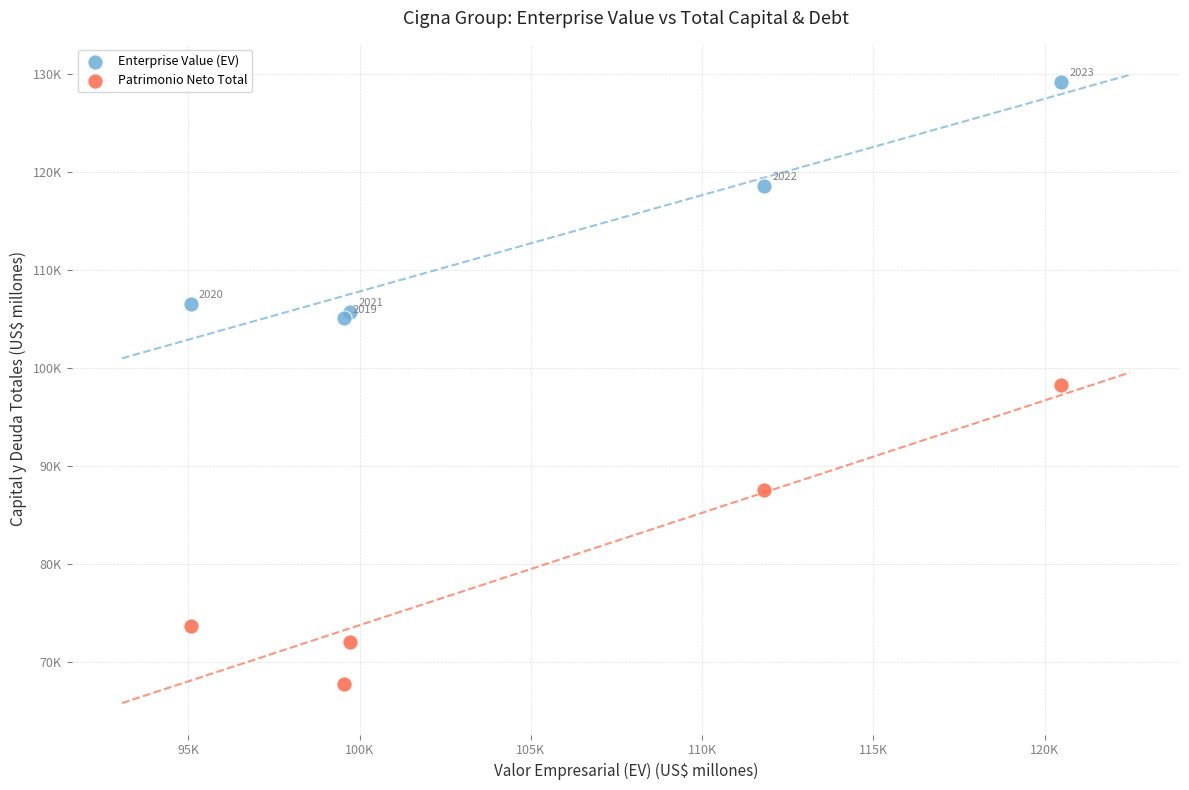

Which series reaches the maximum Y coordinate?

Enterprise Value (EV)